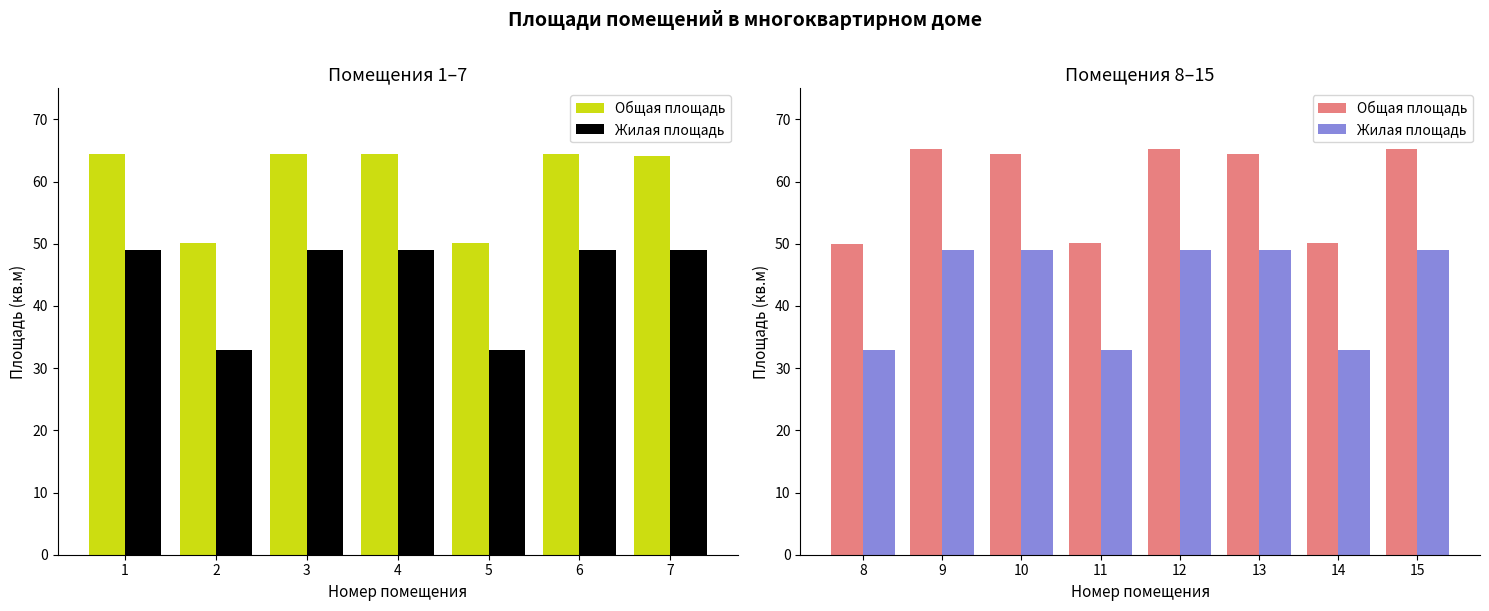

Is it true that Жилая площадь equals 77.4 at 13?

False